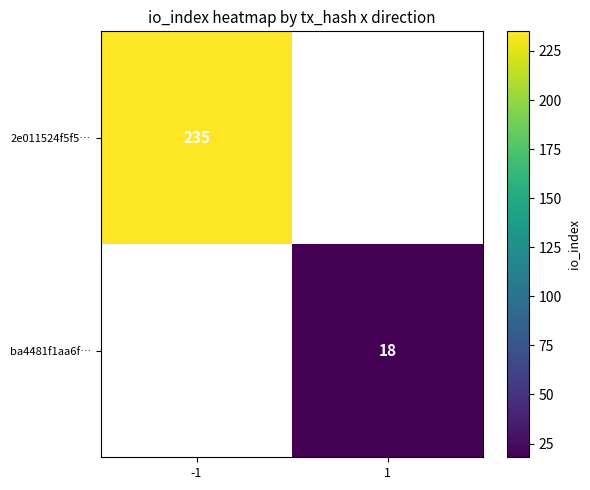

The value of 2e011524f5f5… at -1 is 235. True or false?

True